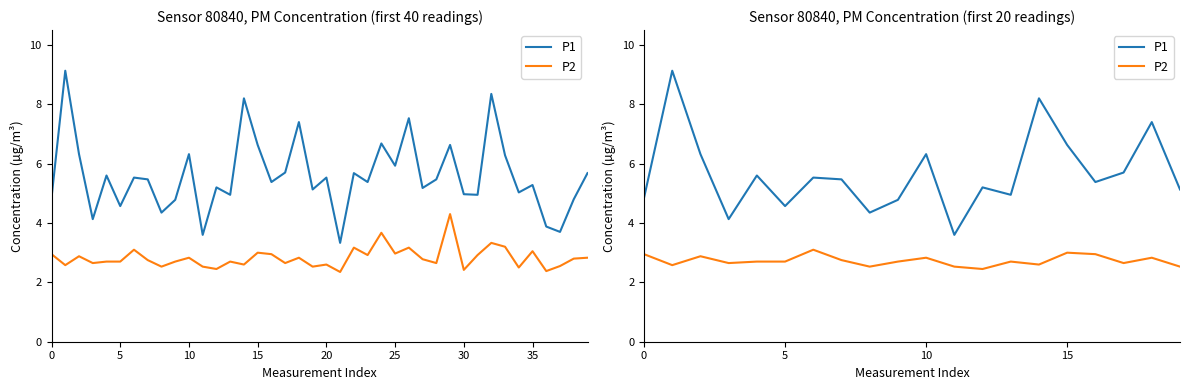

True or false: P2 and P1 cross at least once.

False